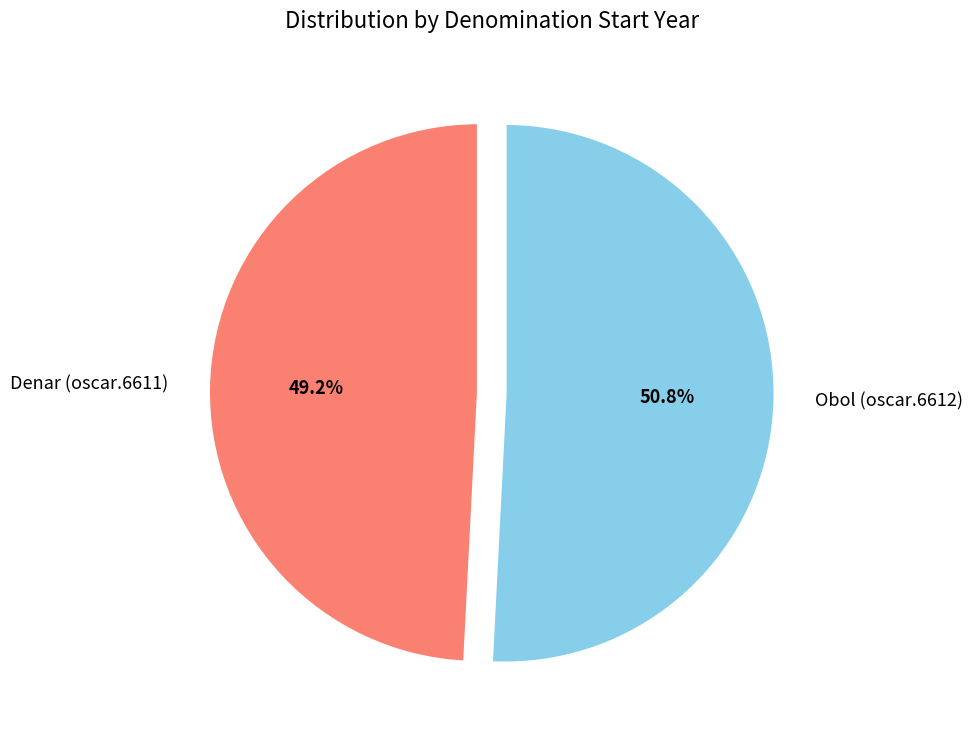

Which has a higher value, Denar (oscar.6611) or Obol (oscar.6612)?

Obol (oscar.6612)